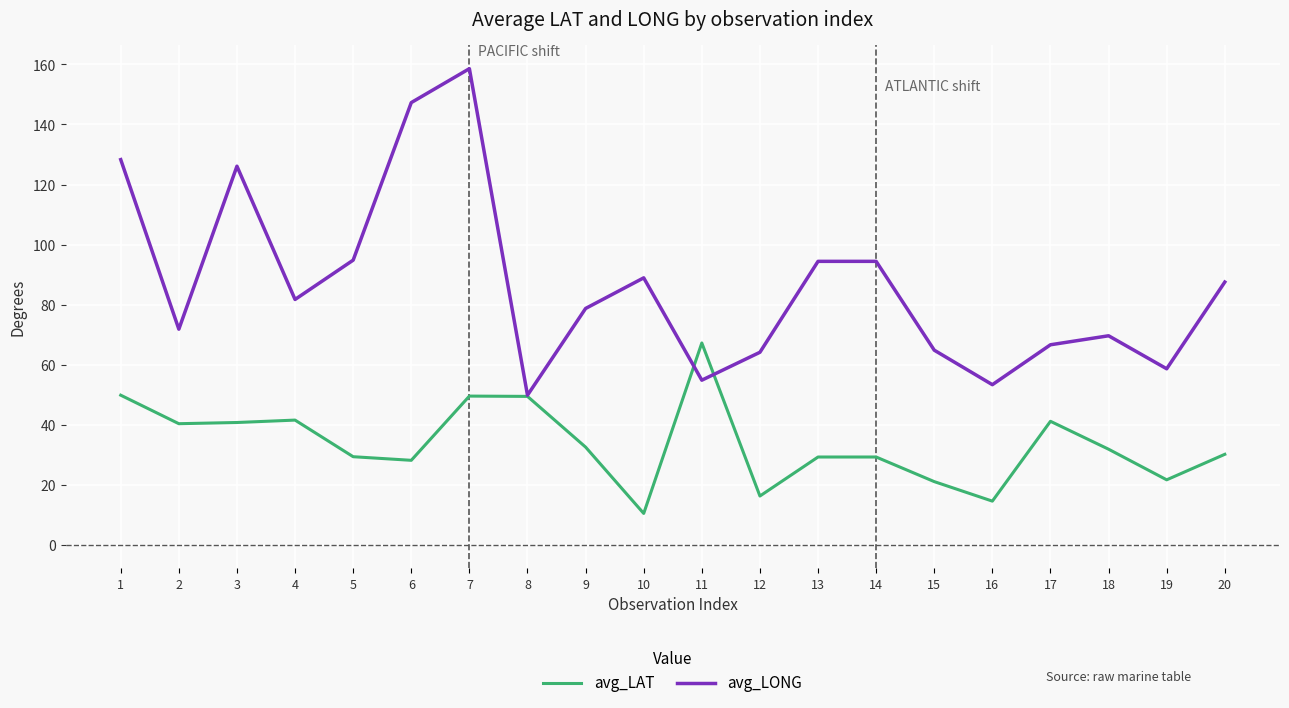

How many lines are shown in the chart?

2